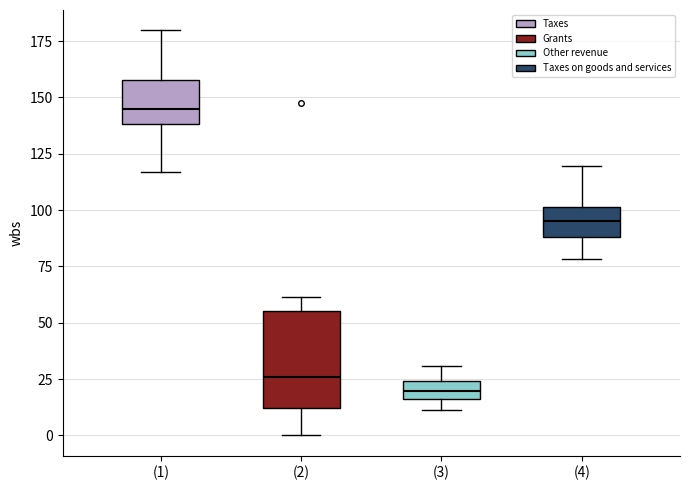

Reading left to right, read every box against the y-axis: the position of its median line, the range the box covers, and the ends of its whiskers. The values are not printed on the chart, so give them approximately, as read against the axis.

(1): median 145, box 140 to 160, whiskers 115 to 180
(2): median 25, box 10 to 55, whiskers 0 to 60
(3): median 20, box 15 to 25, whiskers 10 to 30
(4): median 95, box 90 to 100, whiskers 80 to 120